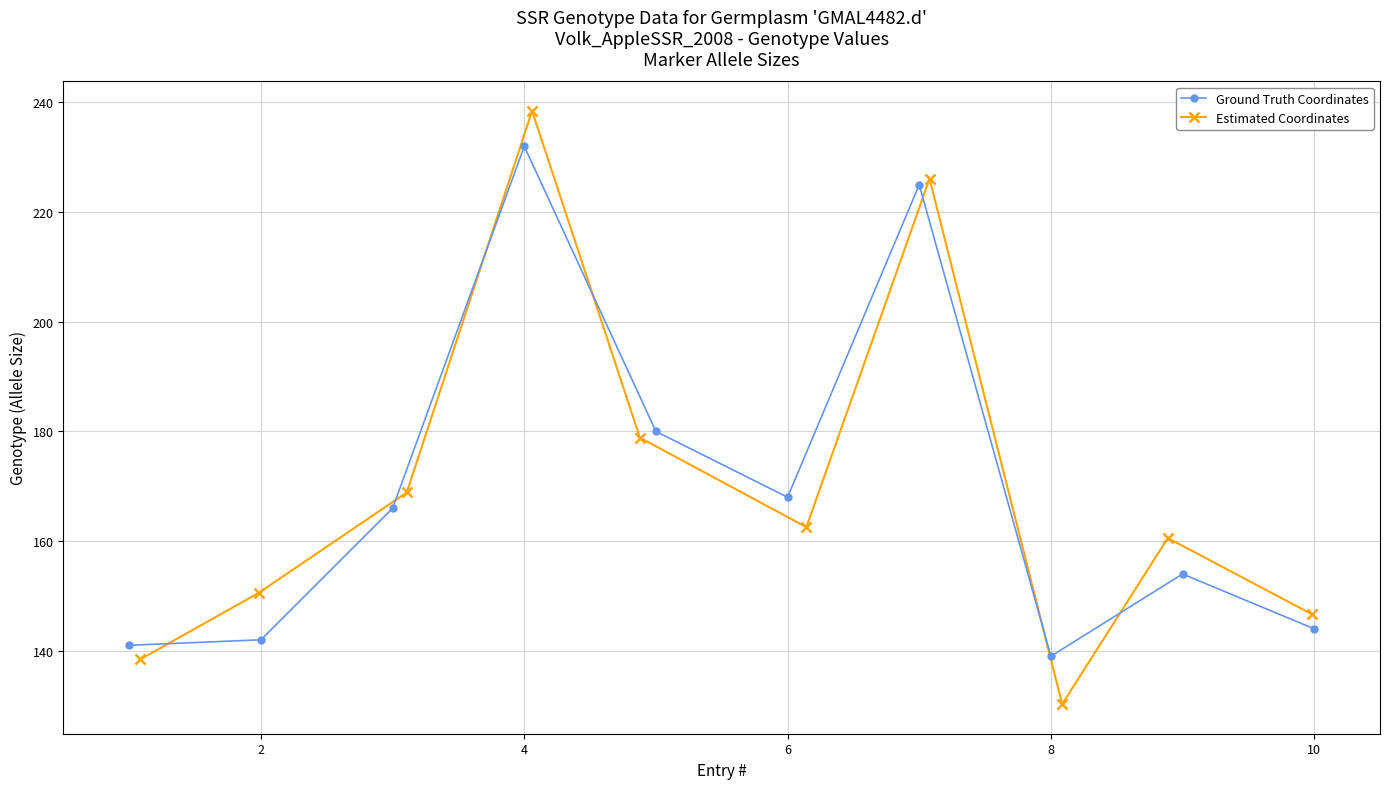

What is the lowest value of the Ground Truth Coordinates series?

139